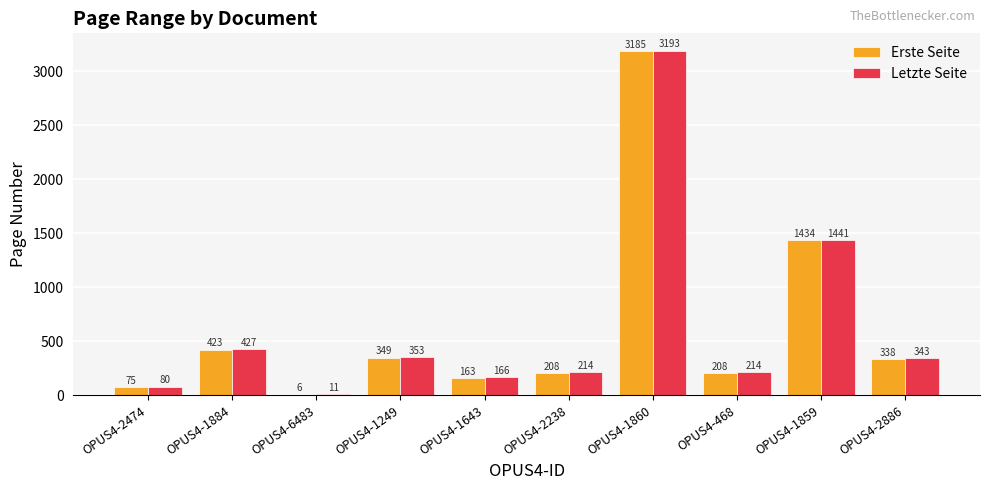

At which label is Erste Seite closest to 1595?

OPUS4-1859